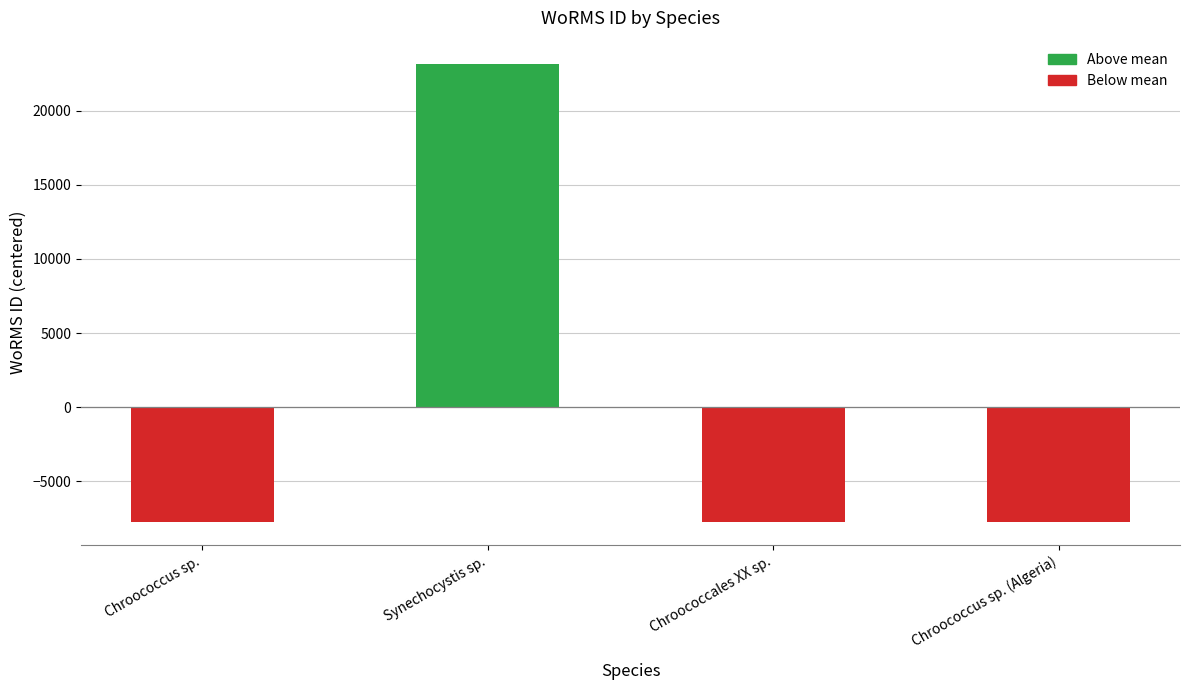

The value at Synechocystis sp. is 13070.6. True or false?

False